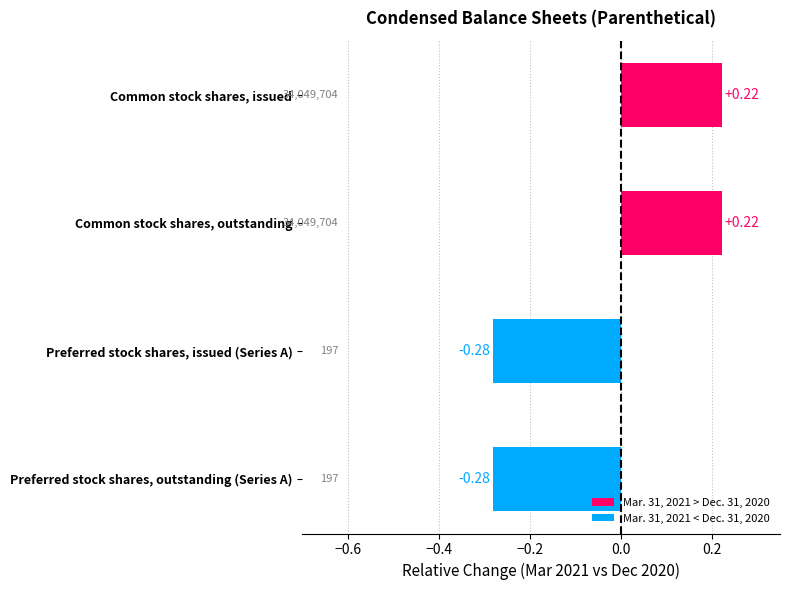

What is the label of the 2nd bar from the bottom?

Preferred stock shares, issued (Series A)